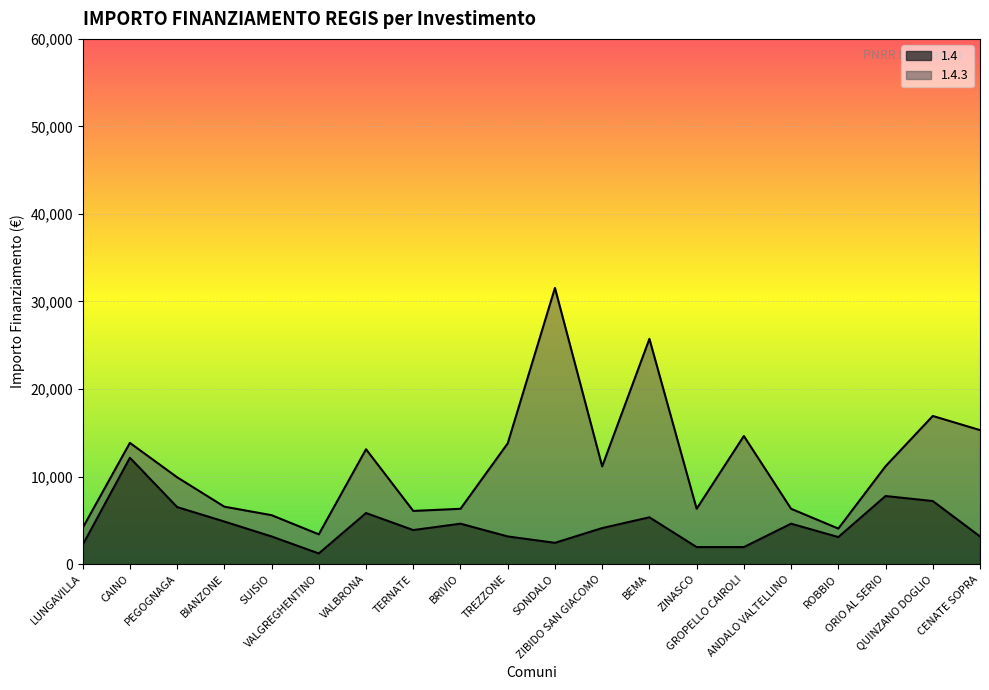

Rank the categories by value from lowest to highest.

VALGREGHENTINO, ZINASCO, GROPELLO CAIROLI, LUNGAVILLA, SONDALO, ROBBIO, SUISIO, TREZZONE, CENATE SOPRA, TERNATE, ZIBIDO SAN GIACOMO, BRIVIO, ANDALO VALTELLINO, BIANZONE, BEMA, VALBRONA, PEGOGNAGA, QUINZANO DOGLIO, ORIO AL SERIO, CAINO